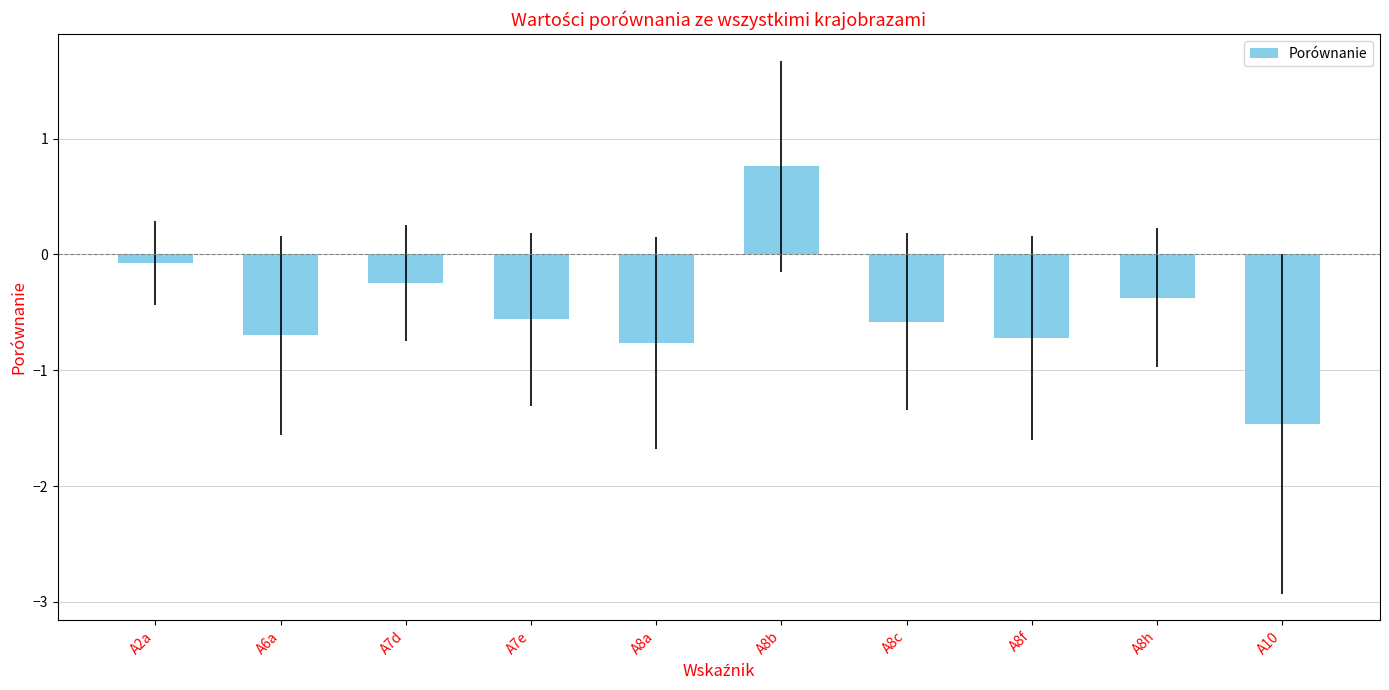

Reading left to right, extract all data points from this chart.

A2a=-0.1	A6a=-0.7	A7d=-0.2	A7e=-0.6	A8a=-0.8	A8b=0.8	A8c=-0.6	A8f=-0.7	A8h=-0.4	A10=-1.5